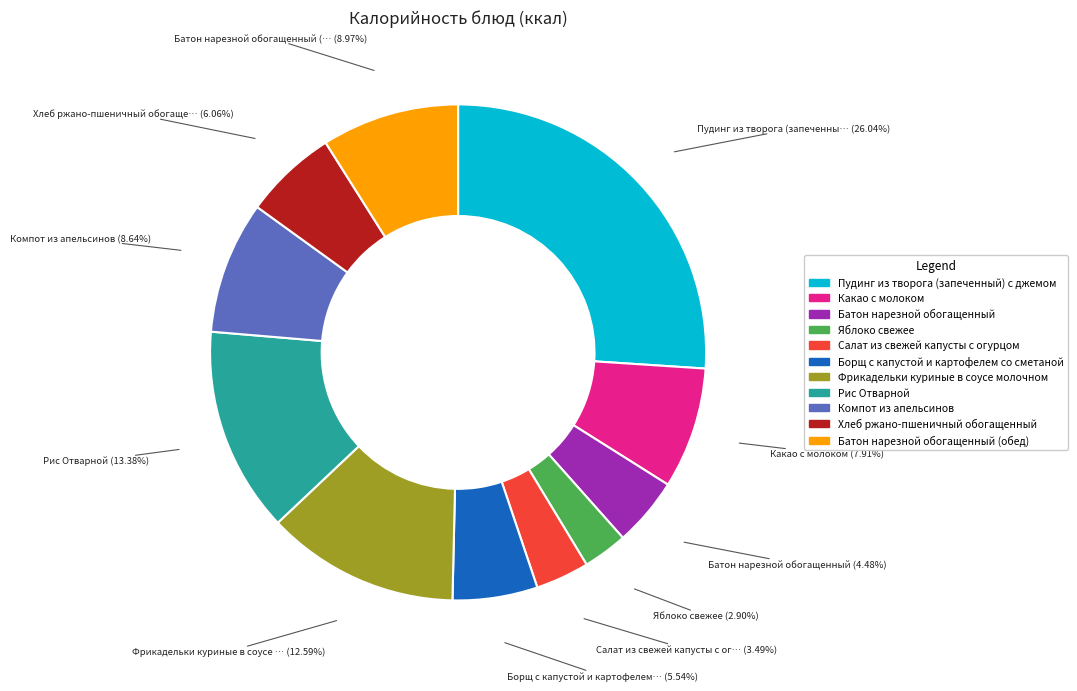

How many segments does this pie chart have?

11